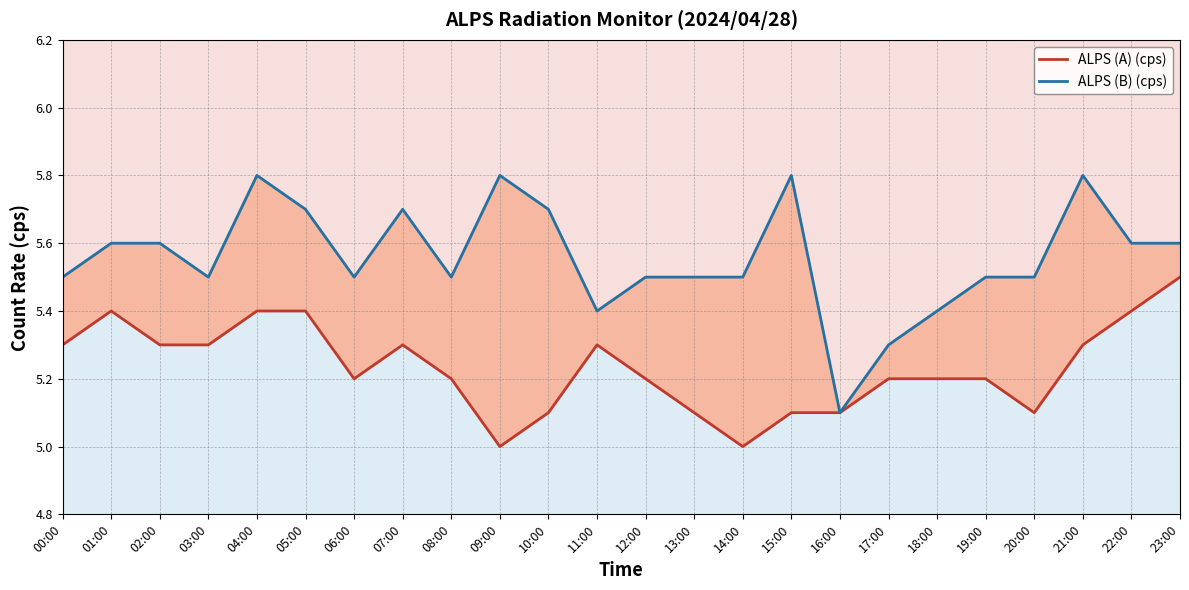

The value of ALPS (A) (cps) at 00:00 is 5.3. True or false?

True